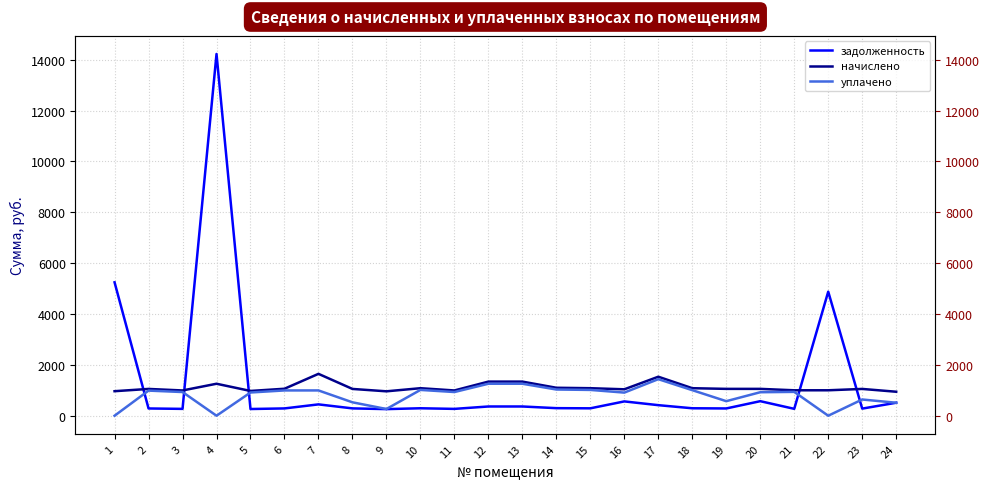

What is the total value across all series at 23?

1971.5